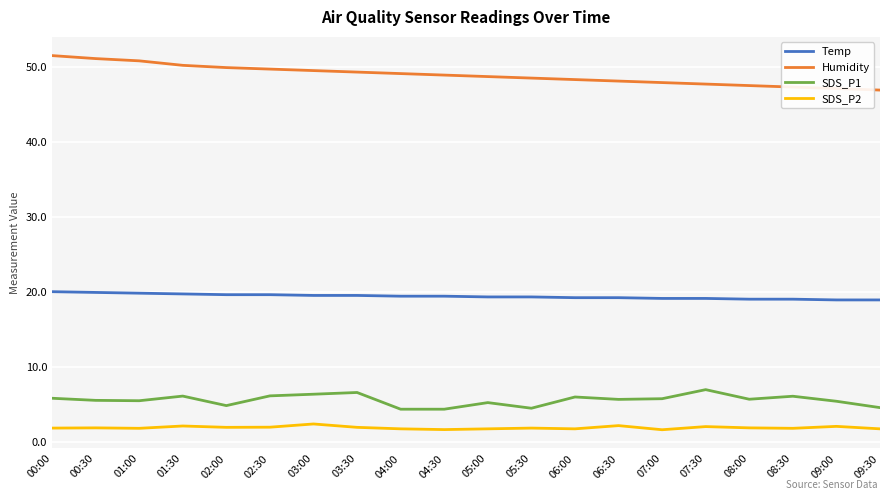

What is the difference between the highest and lowest values at 05:30?

46.7